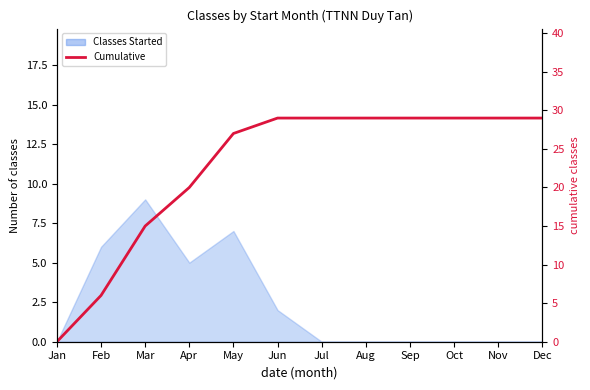

At which label is the value closest to 14?

Mar